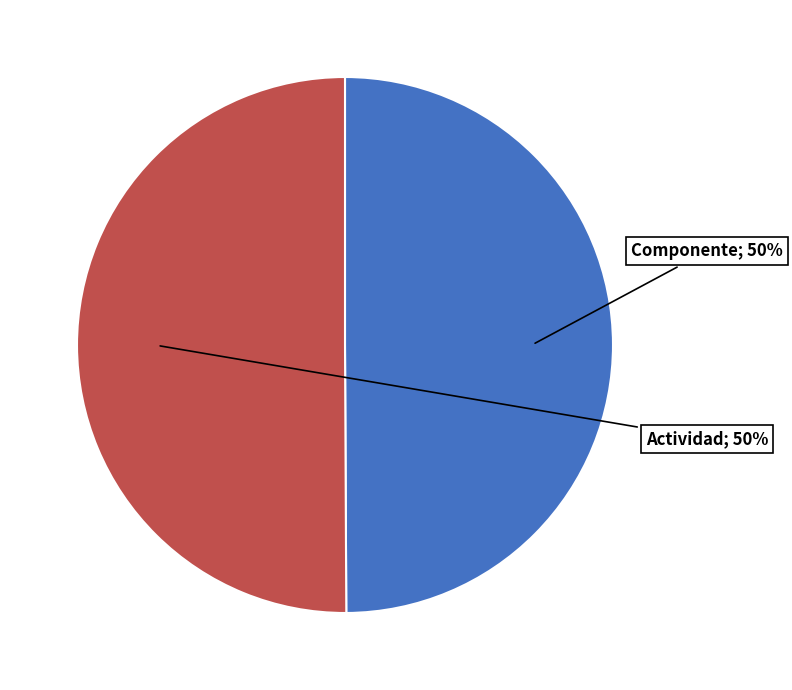

To the nearest percent, what is the average slice percentage?

50%